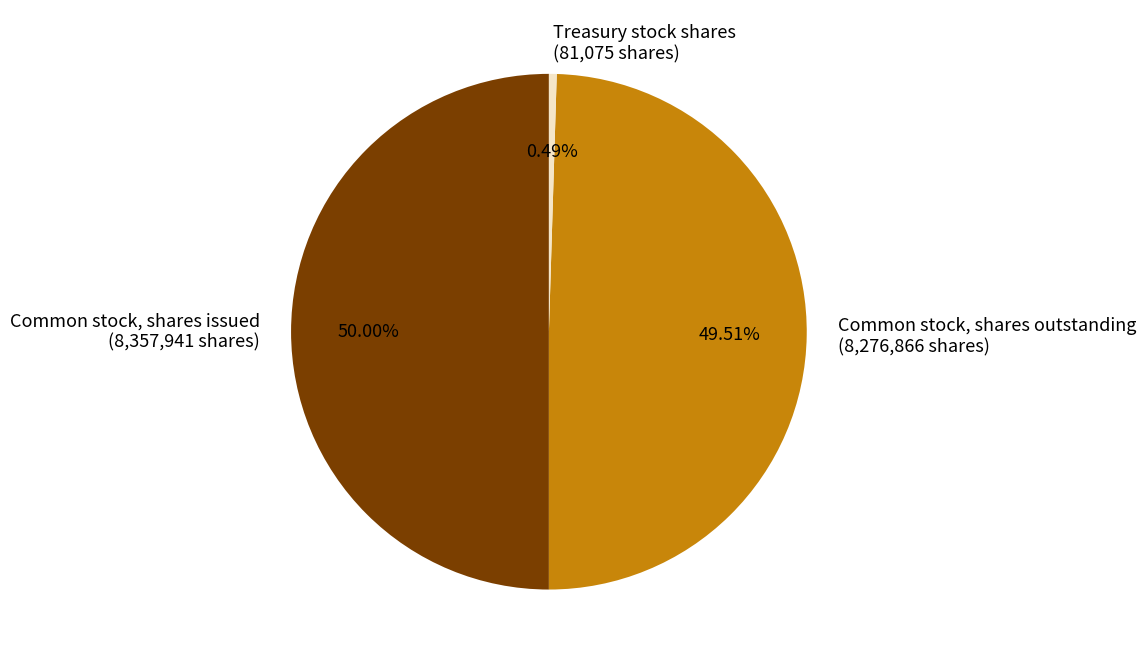

What percentage is the Common stock, shares issued slice, to the nearest percent?

50%